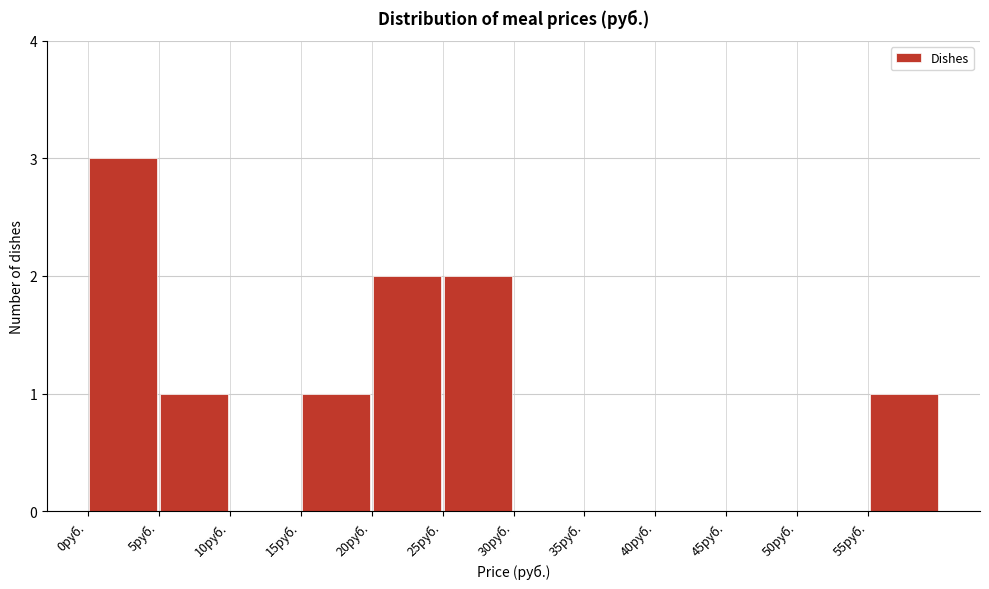

How tall is the bar that spans 55 to 60 on the x-axis? The values are not printed on the chart, so give them approximately, as read against the axis.

1